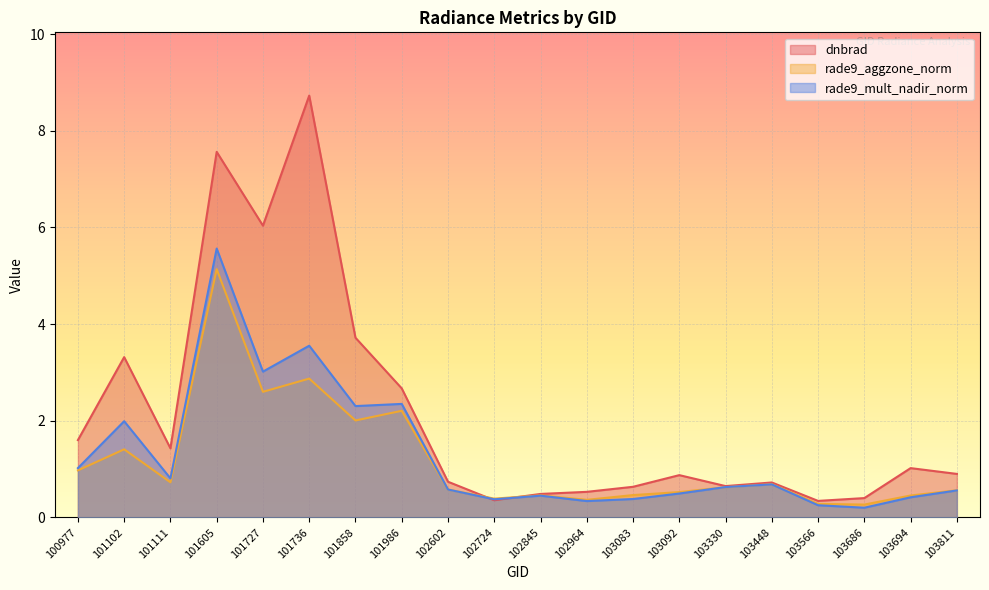

What is the value of the dnbrad point at the 15th from the left?

0.6